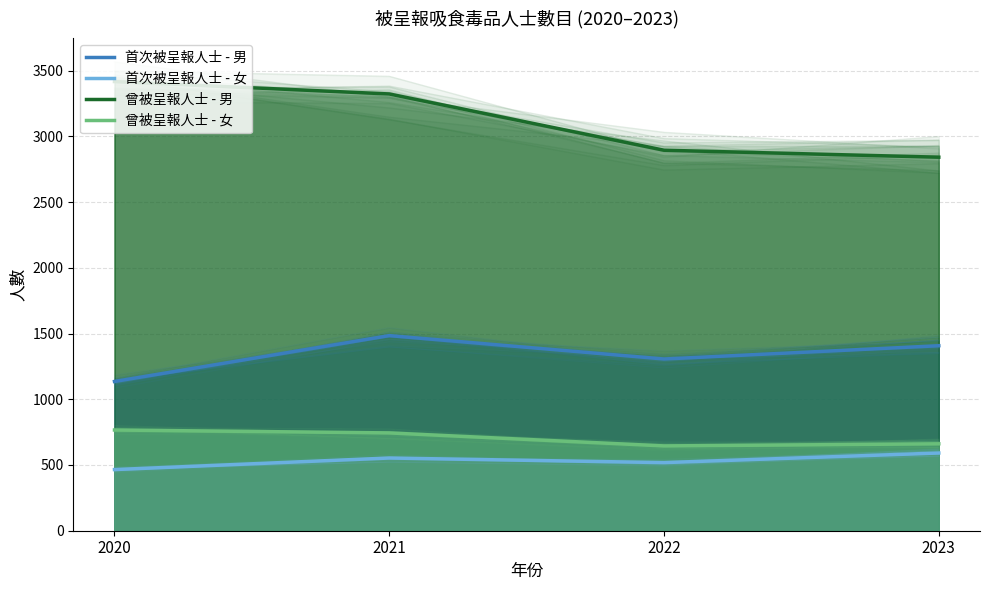

What is the smallest value displayed?

465